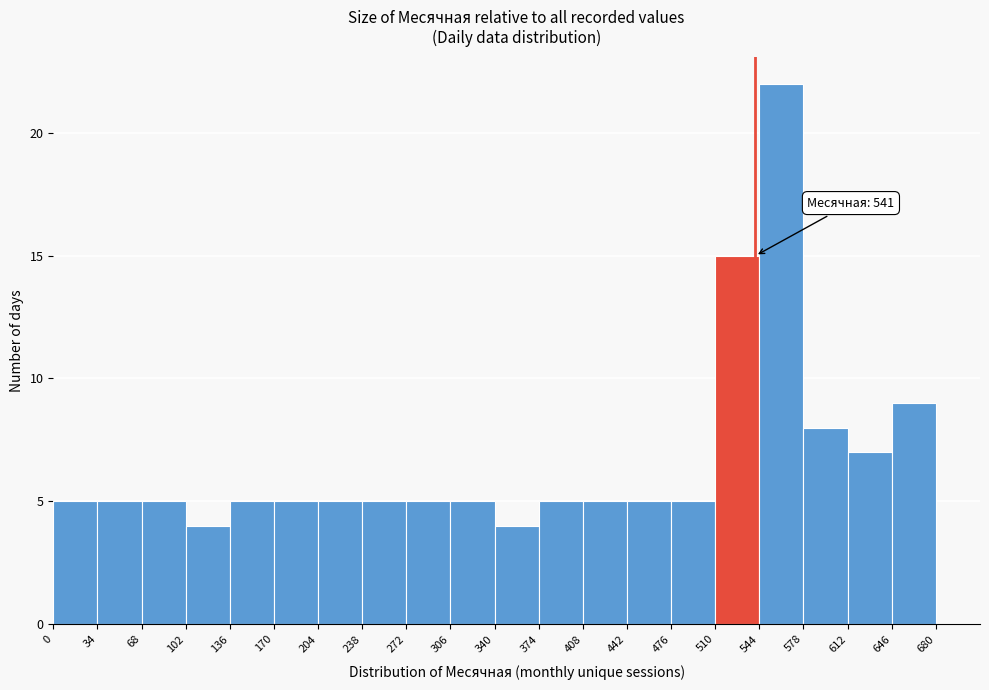

Which range on the x-axis has the tallest bar?

544 to 578